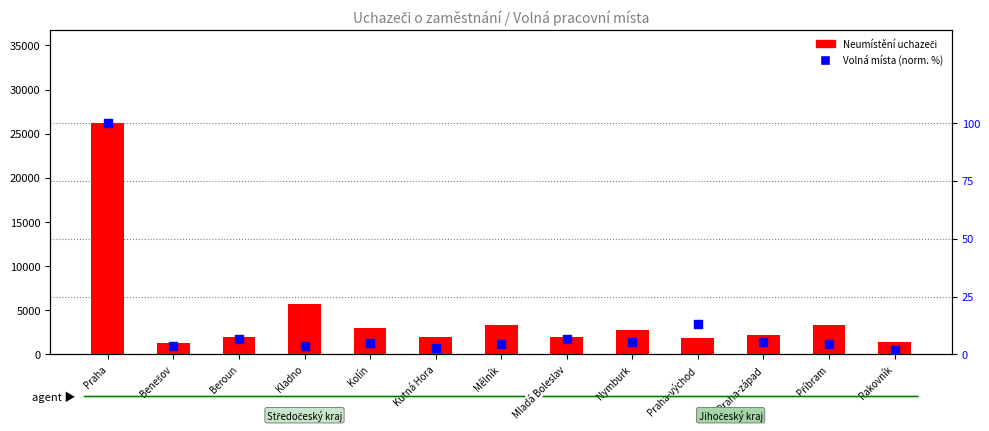

Which series has the largest total across all categories?

Neumístění (col_2)